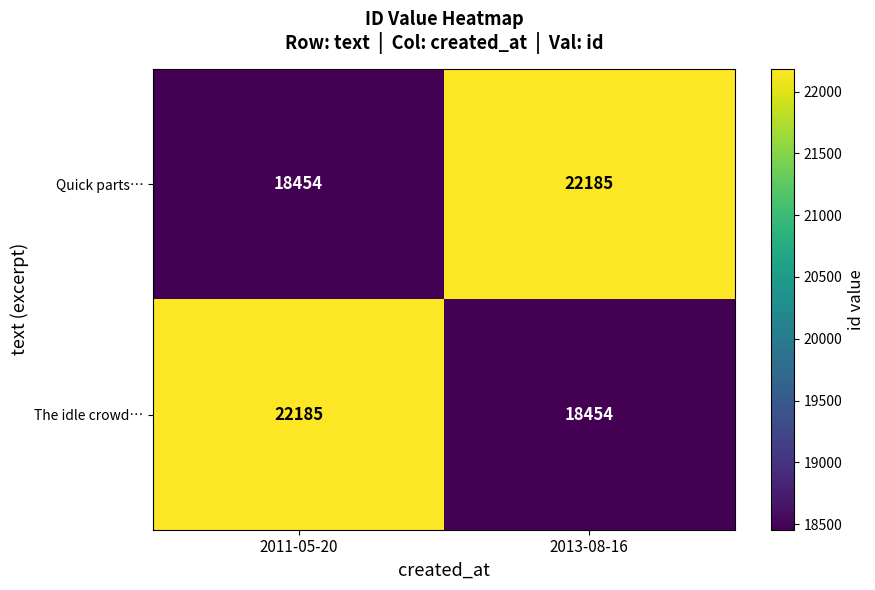

What is the spread (max minus min) of values at 2013-08-16?

3731